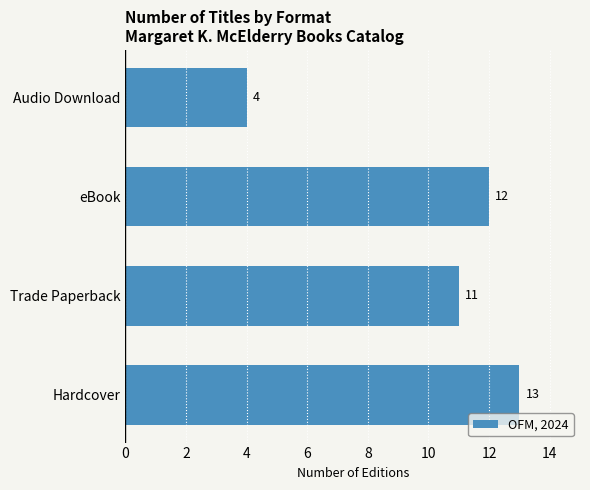

What is the average value?

10